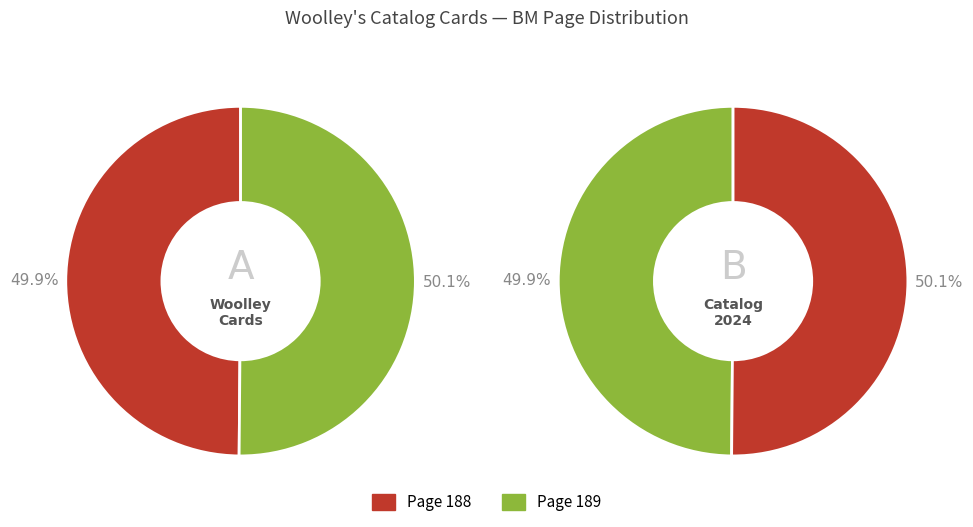

What is the largest slice in the pie chart?

Page 189